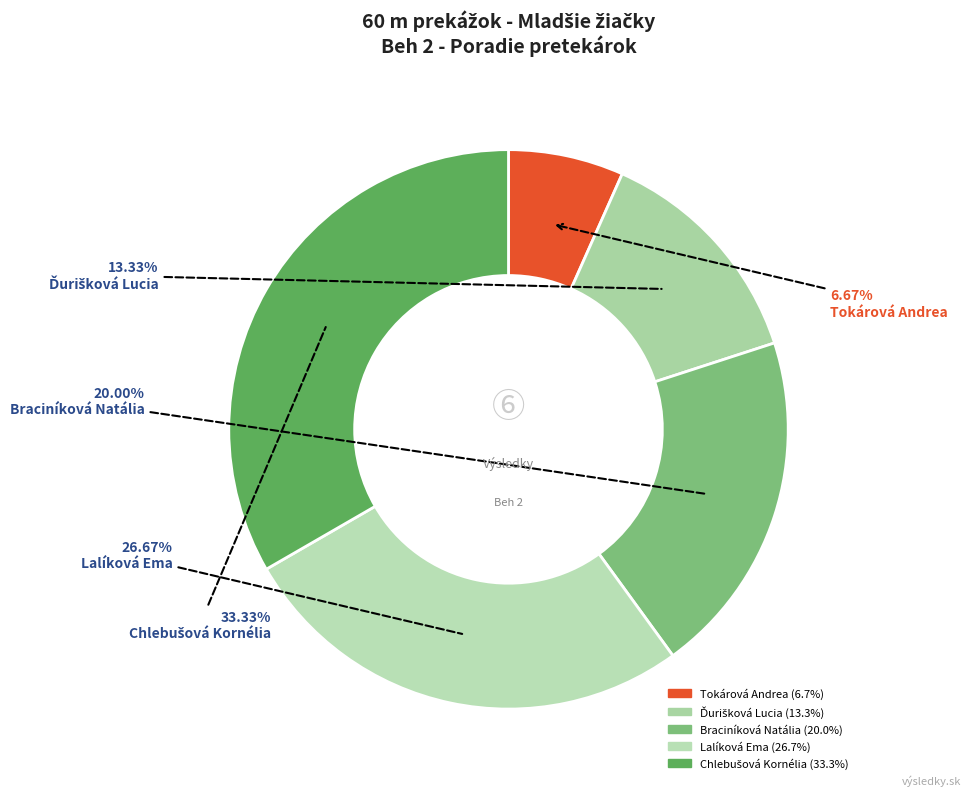

How much of the chart is everything except Tokárová Andrea?

93.3%